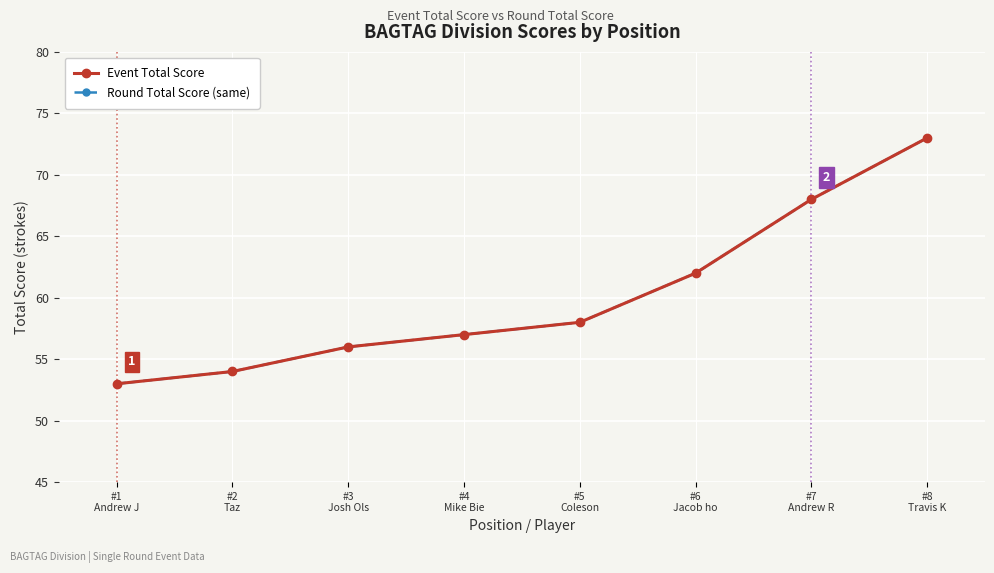

The value of Round Total Score (same) at #6
Jacob ho is 107. True or false?

False